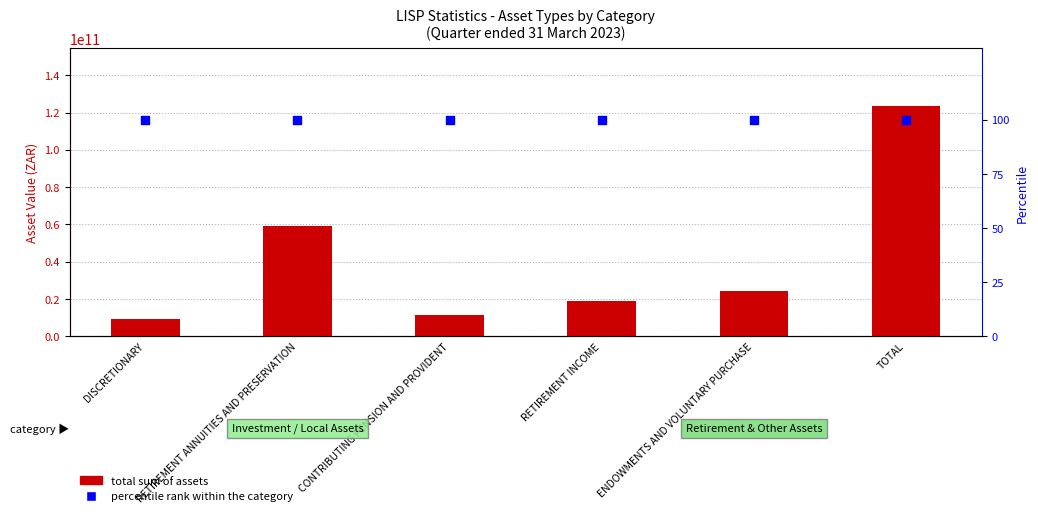

Which series reaches the minimum Y coordinate?

percentile rank within the category